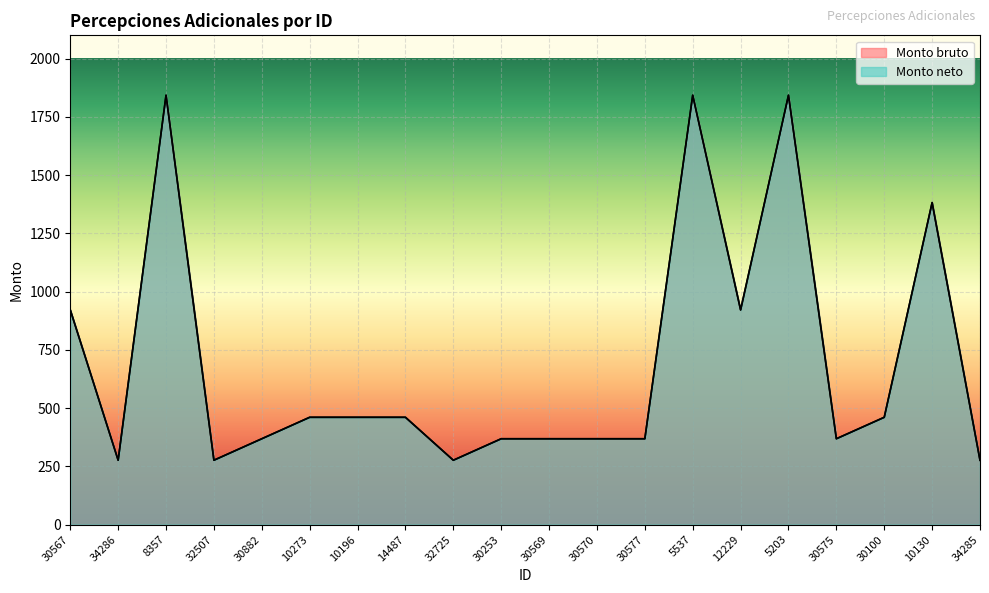

At 30567, list the series in order from largest to smallest.

Monto bruto, Monto neto